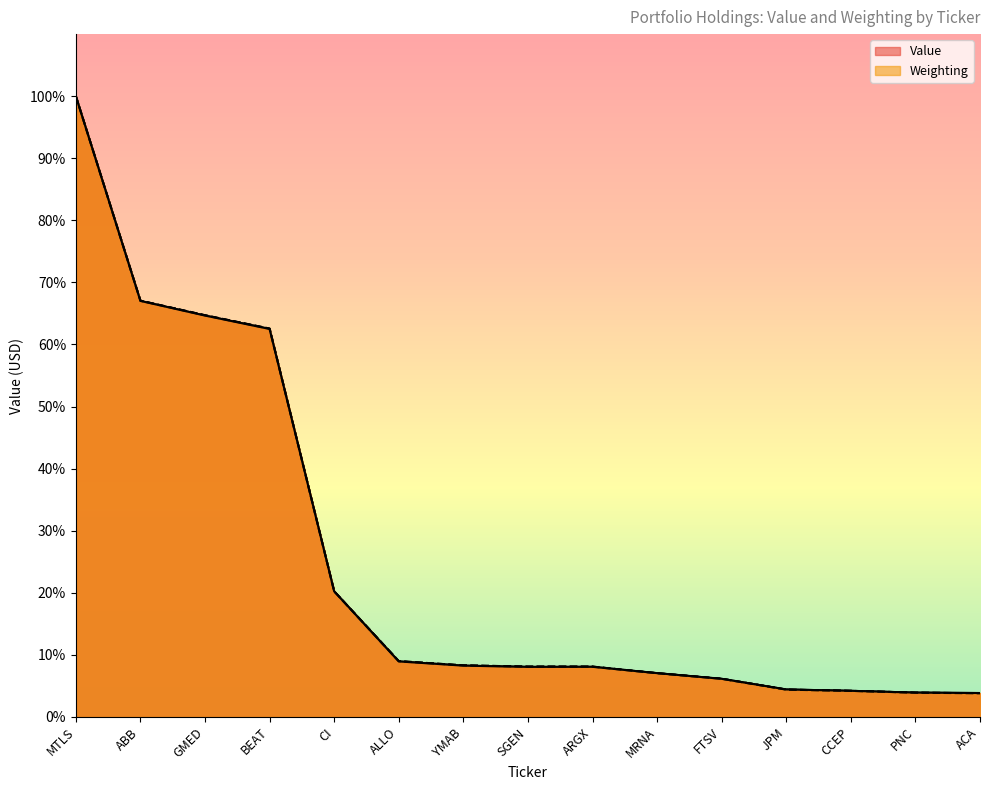

Where is Value nearest to the value 51?

BEAT